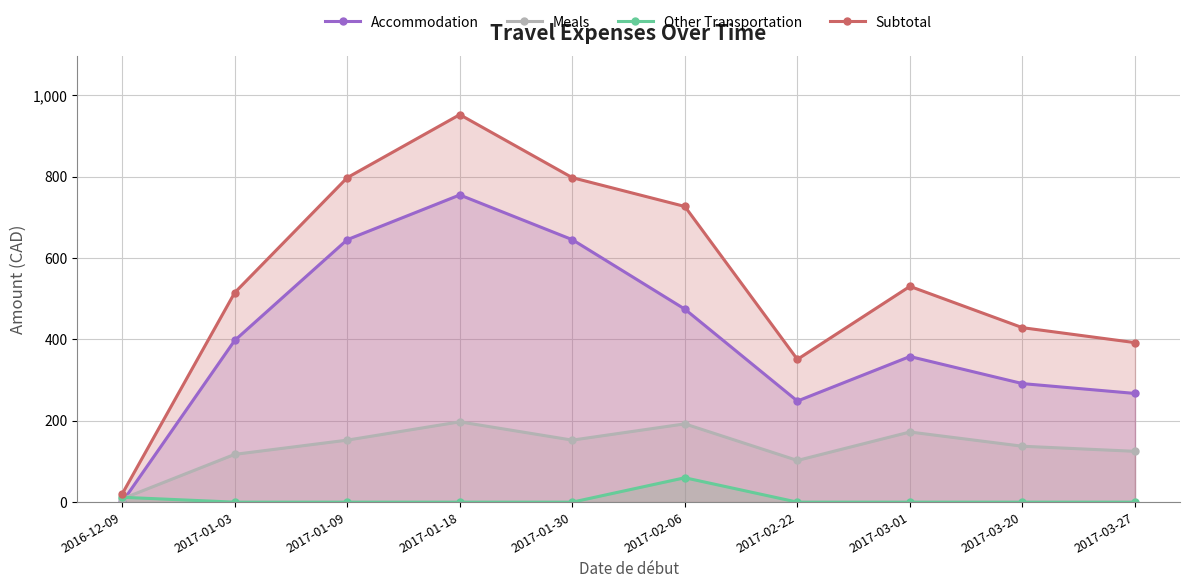

Rank the series by their maximum value, from lowest to highest.

Other Transportation, Meals, Accommodation, Subtotal